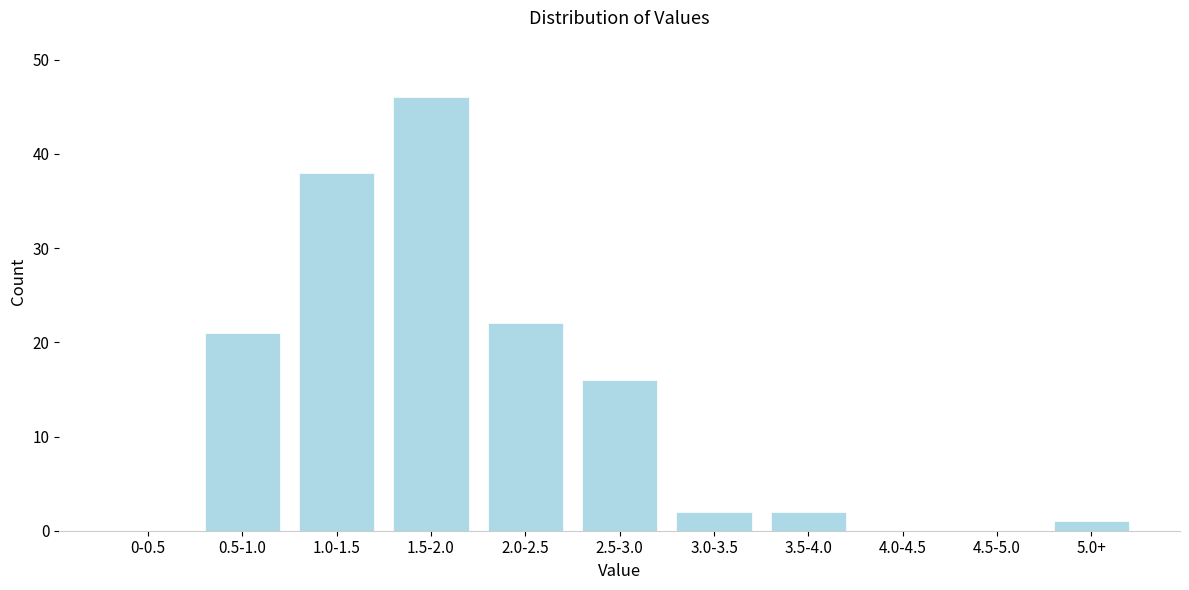

Reading left to right, transcribe all the data shown in this chart.

0-0.5=0	0.5-1.0=21	1.0-1.5=38	1.5-2.0=46	2.0-2.5=22	2.5-3.0=16	3.0-3.5=2	3.5-4.0=2	4.0-4.5=0	4.5-5.0=0	5.0+=1